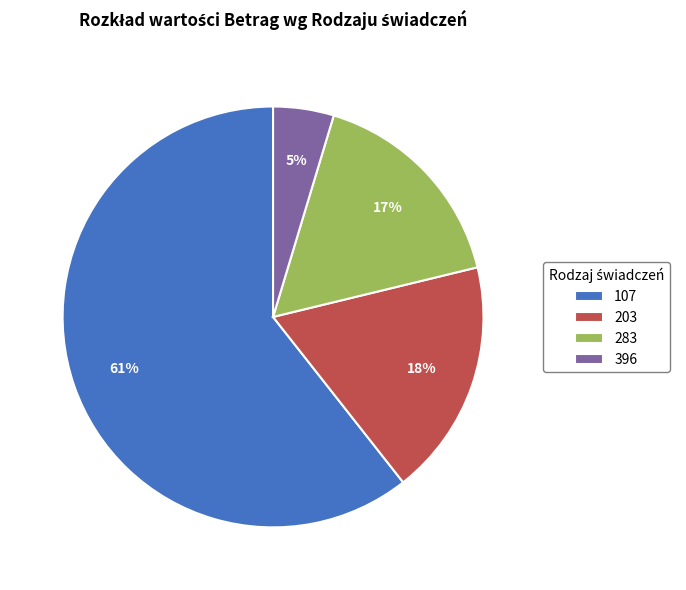

Is it true that 203 is 18% of the pie?

True